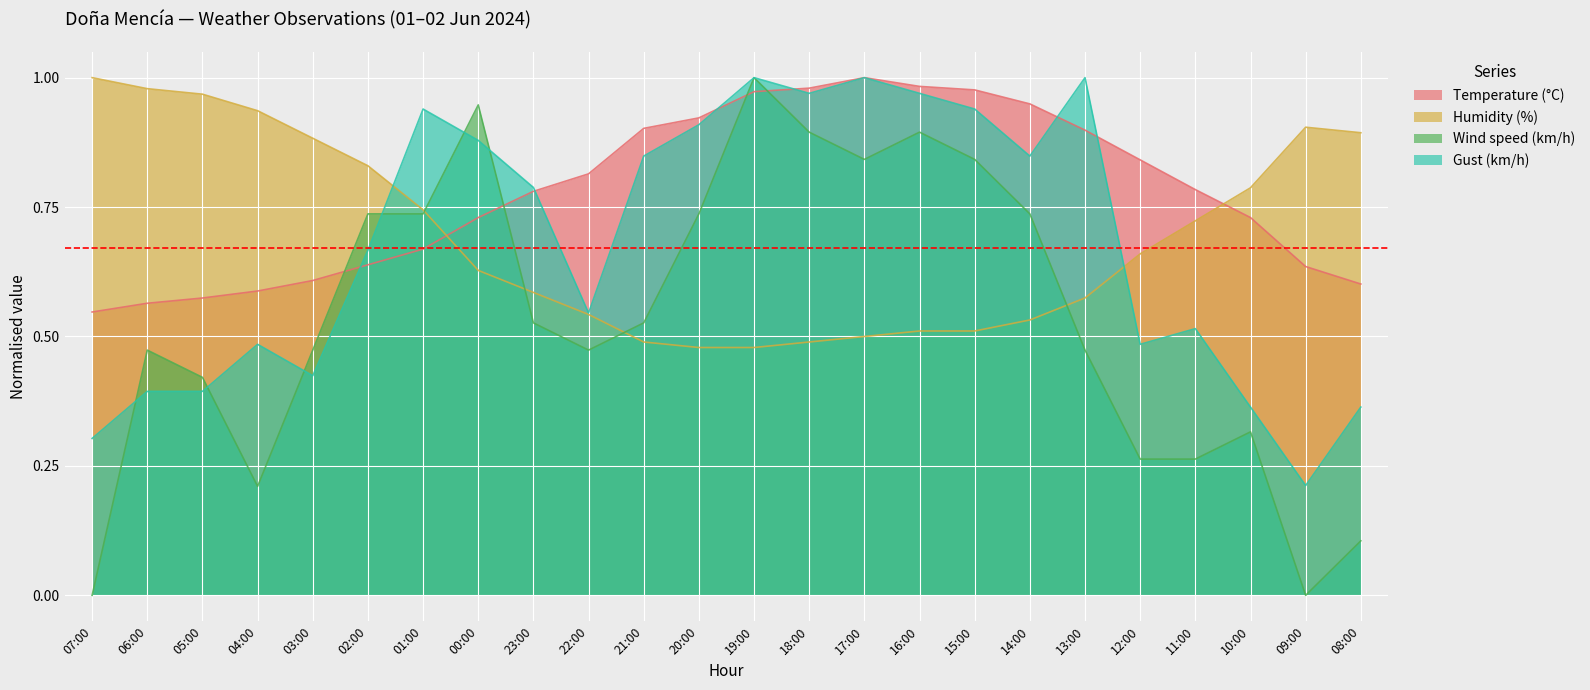

The Humidity (%) series shows 0.8 at 14:00. True or false?

False